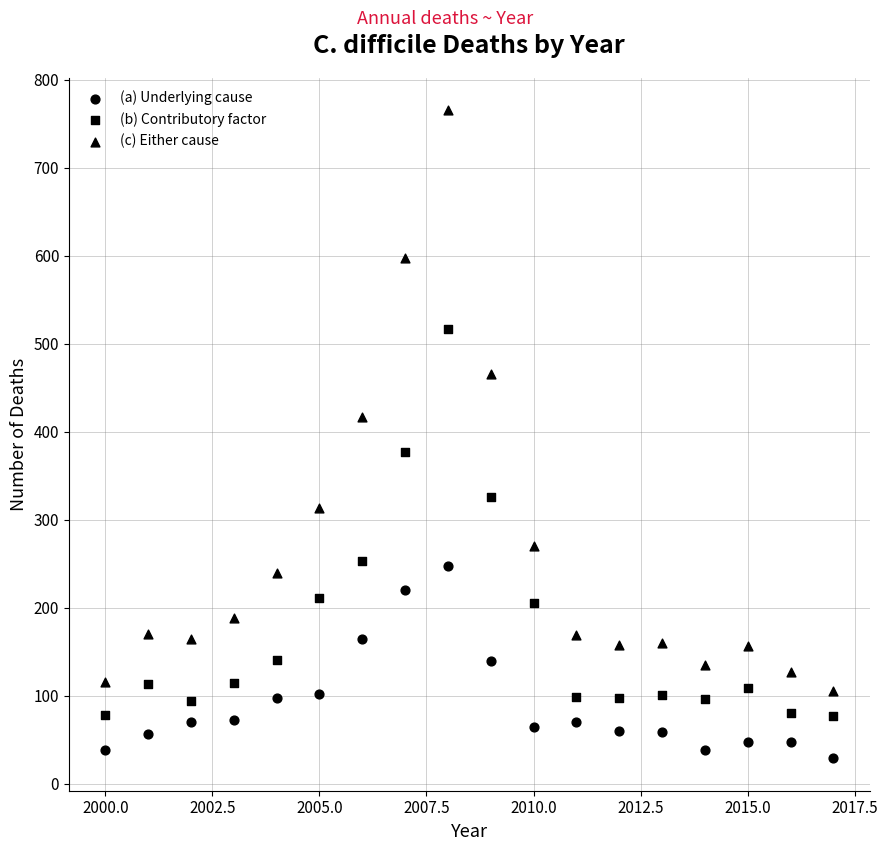

Count the number of points in this scatter plot.

54